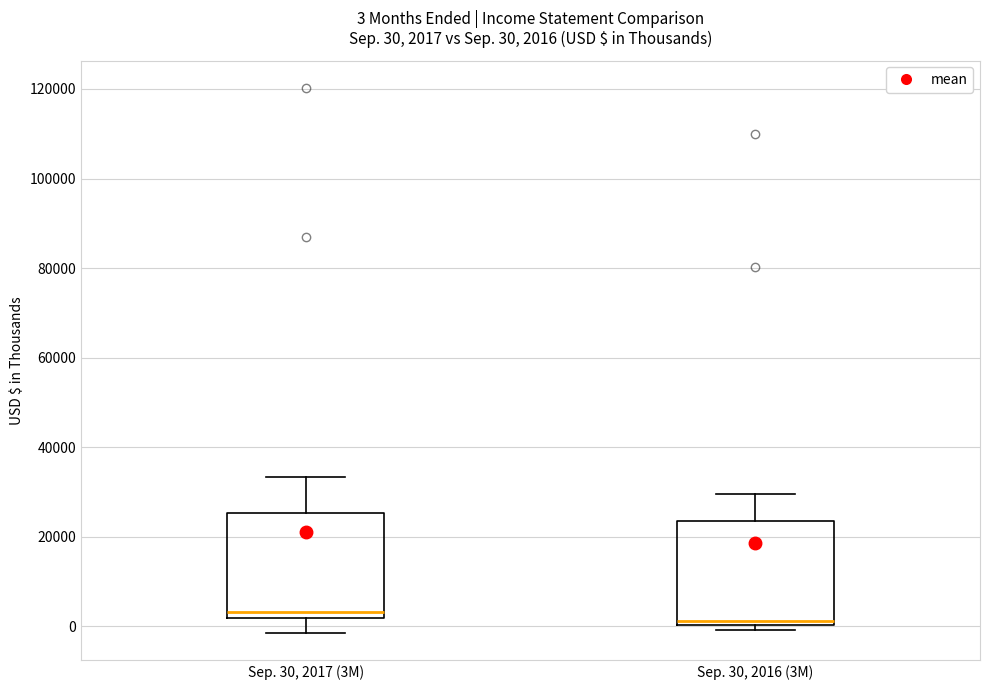

Which box has the highest median line?

Sep. 30, 2017 (3M)